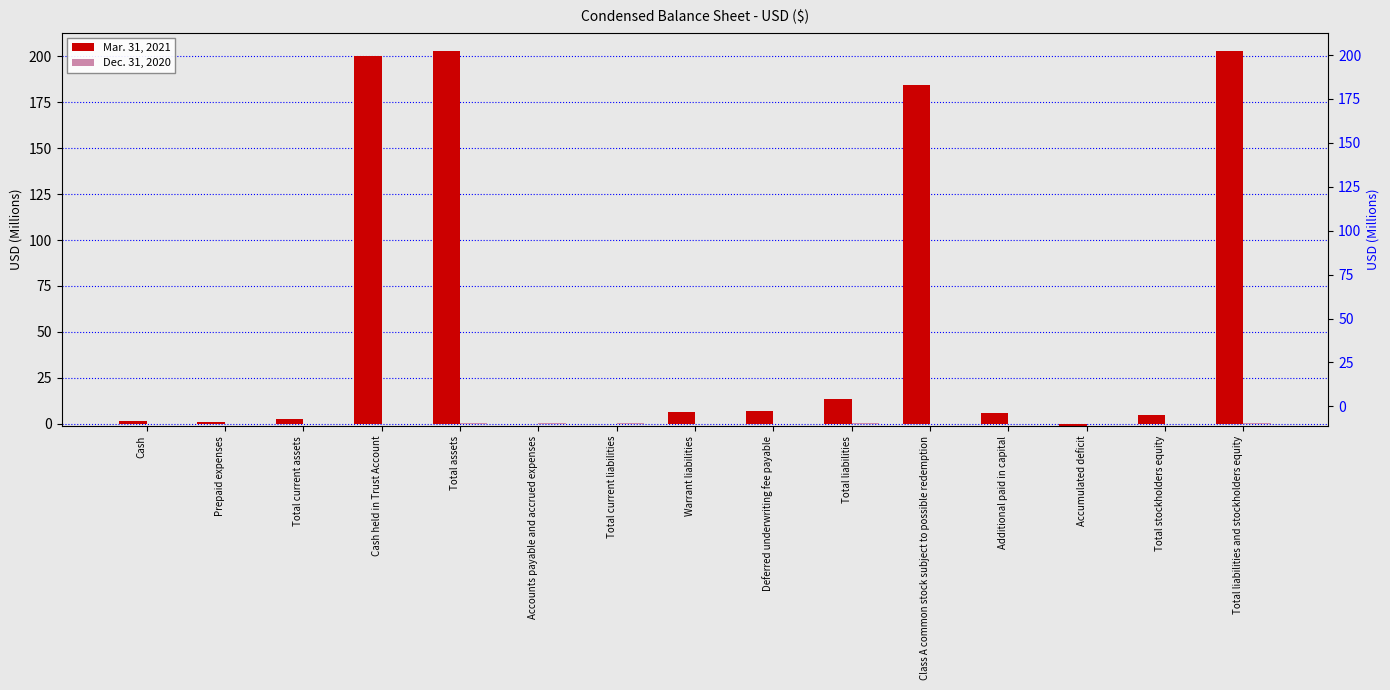

Which series has the largest total across all categories?

Mar. 31, 2021